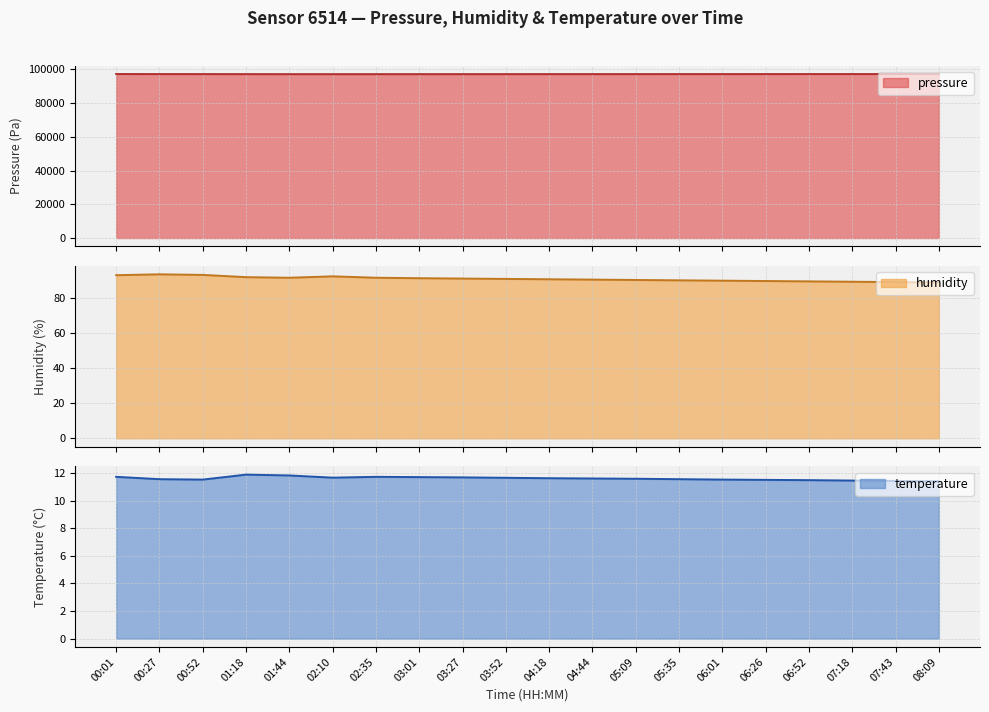

How many data points does each series have?

20